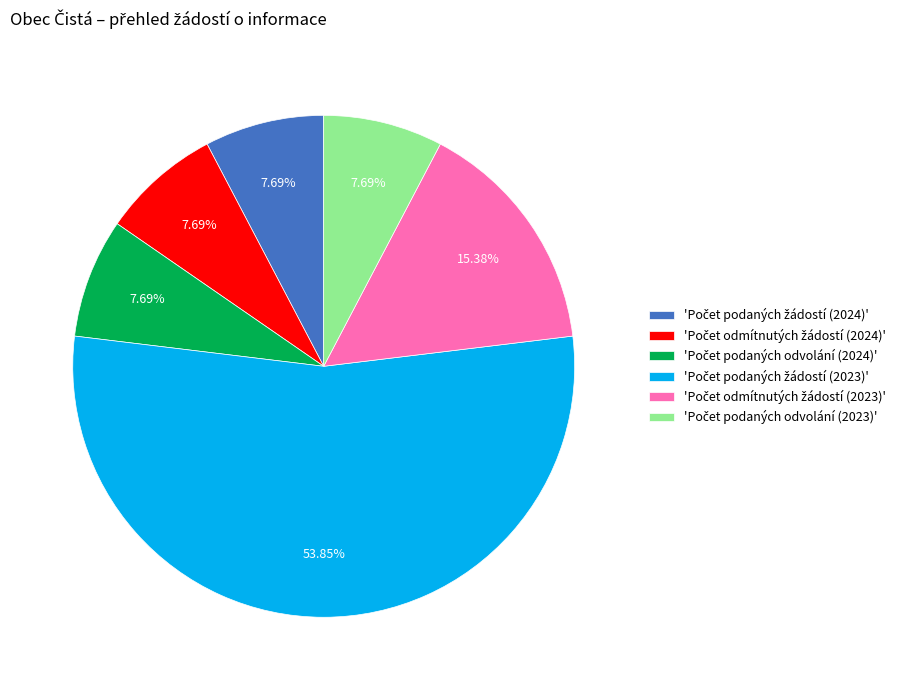

Does any single category account for the majority?

Yes